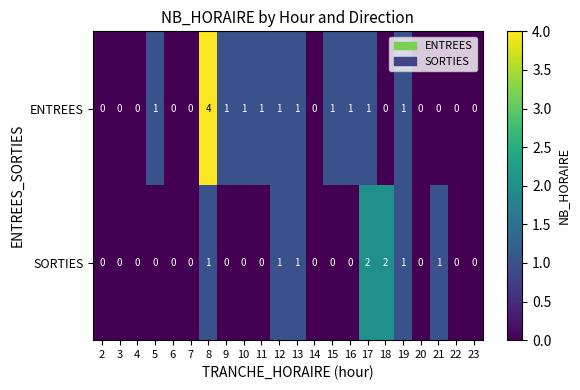

What is the sum of all ENTREES values?

14